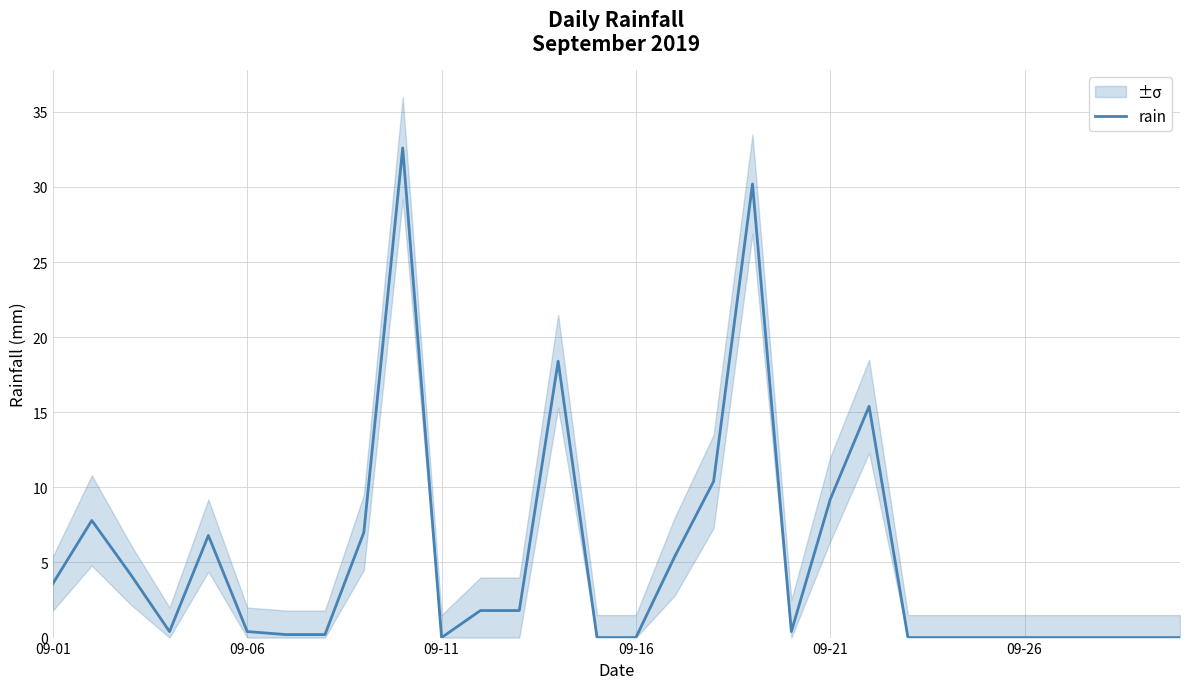

The value at 09-26 is -10.1. True or false?

False